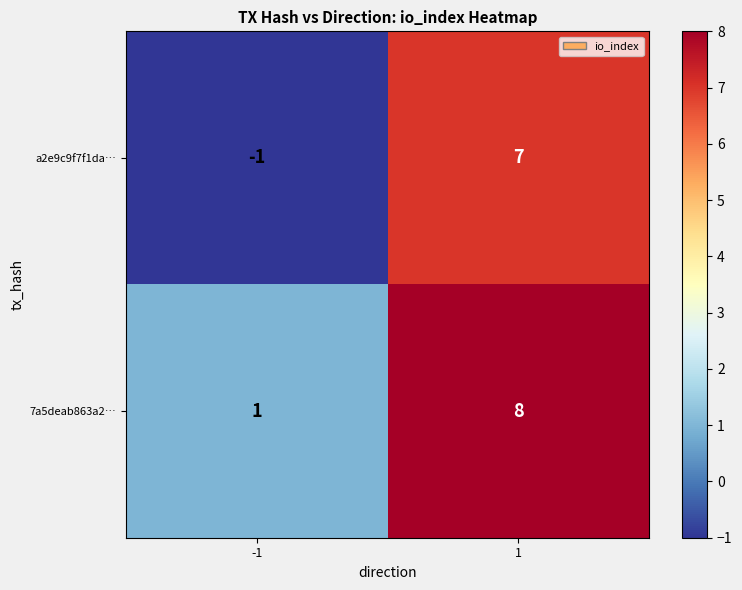

Which label corresponds to the smallest value in the chart?

-1